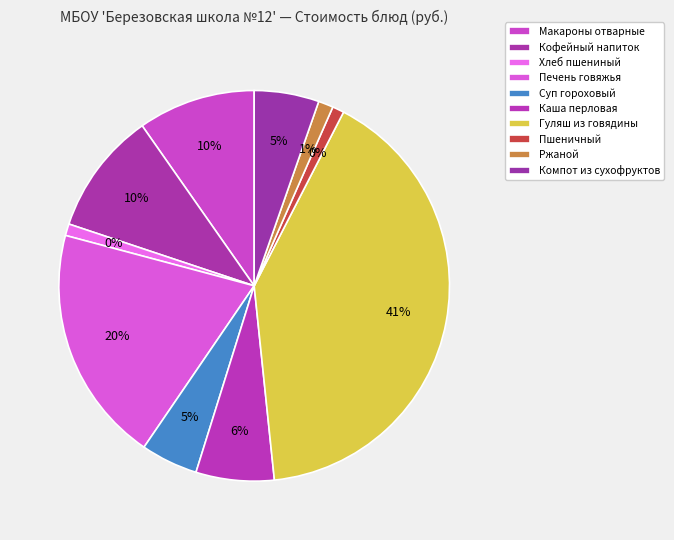

What portion of the pie excludes Компот из сухофруктов?

94.6%